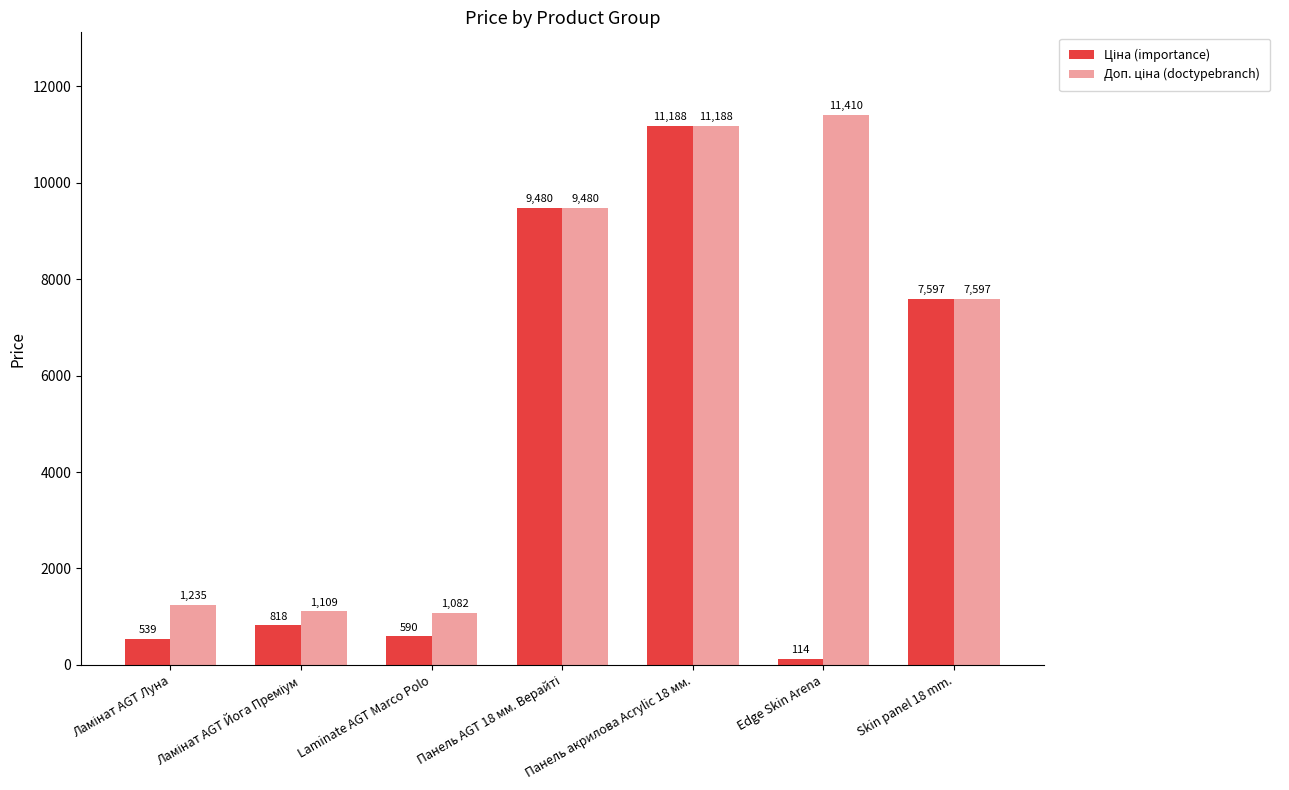

How many bars are there in total?

14